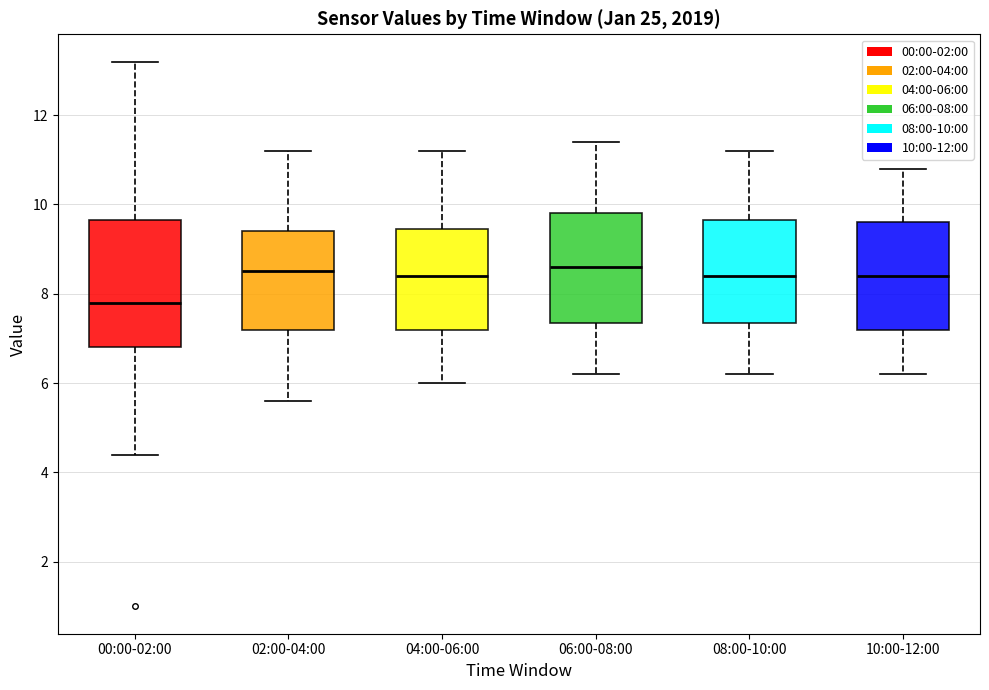

Comparing the boxes themselves (not the whiskers), which one is the tallest?

00:00-02:00